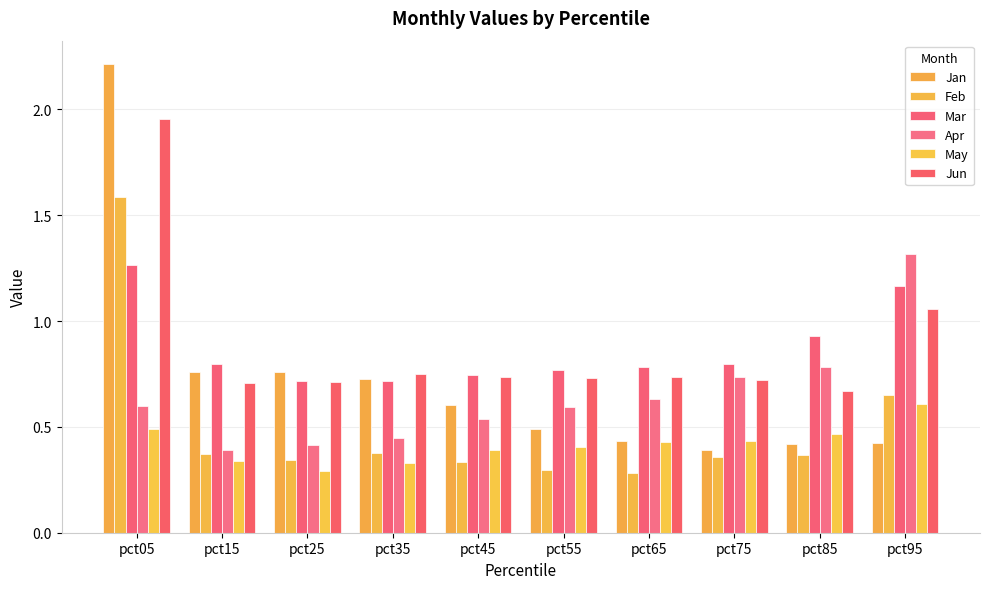

What is the sum of all Mar values?

8.7